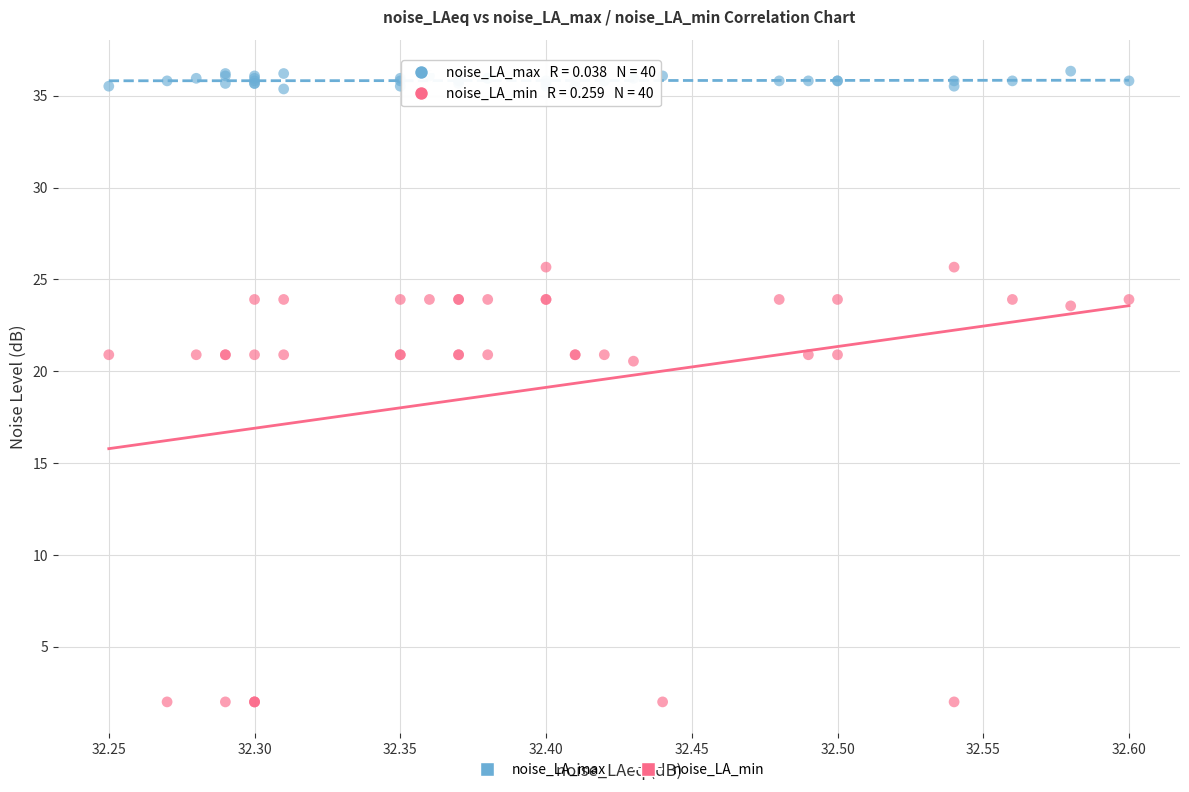

What is the X range (max minus min) for the scatter plot?

0.4